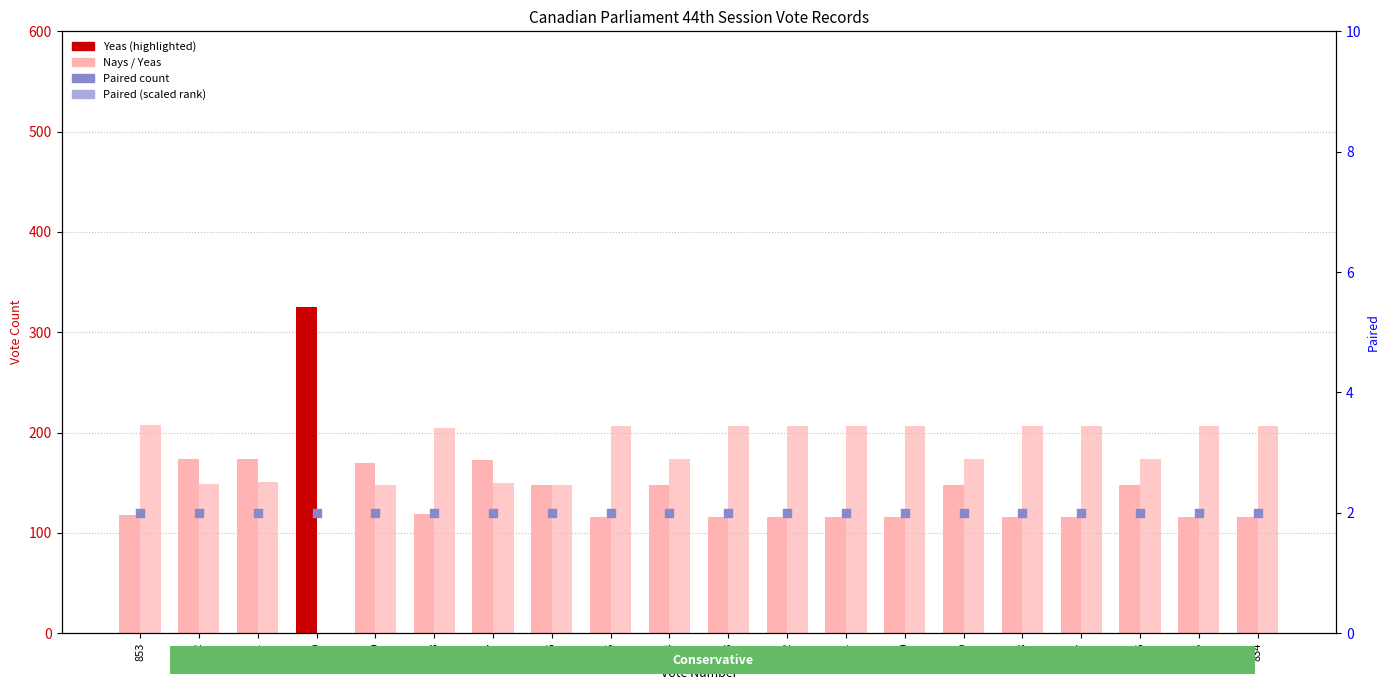

At how many categories does at least one series exceed 298?

1